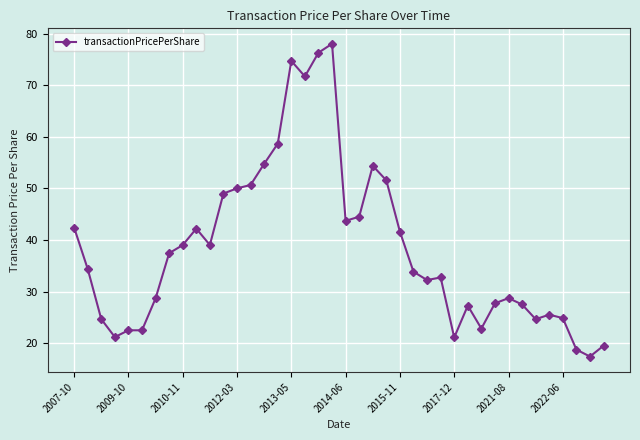

Count the number of categories in the chart.

40